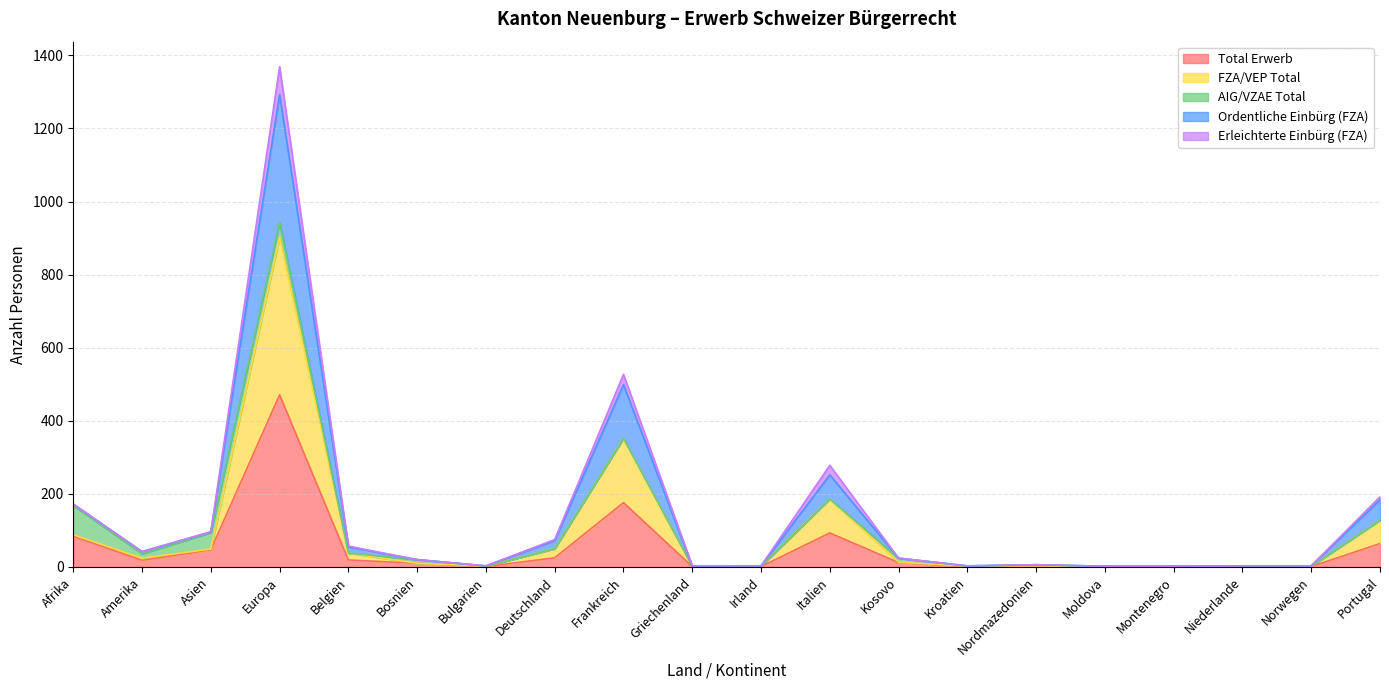

Does the chart have visible grid lines?

Yes